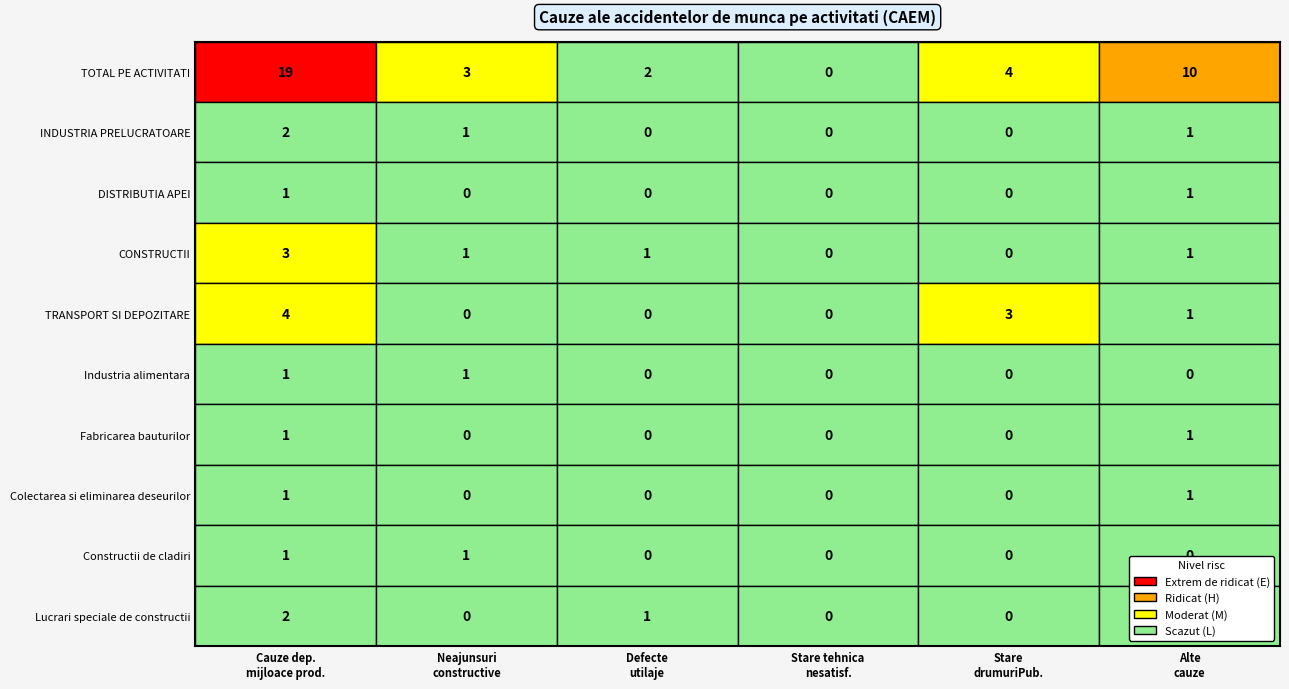

List the series in order of their peak value, highest first.

TOTAL PE ACTIVITATI, TRANSPORT SI DEPOZITARE, CONSTRUCTII, INDUSTRIA PRELUCRATOARE, Lucrari speciale de constructii, DISTRIBUTIA APEI, Industria alimentara, Fabricarea bauturilor, Colectarea si eliminarea deseurilor, Constructii de cladiri